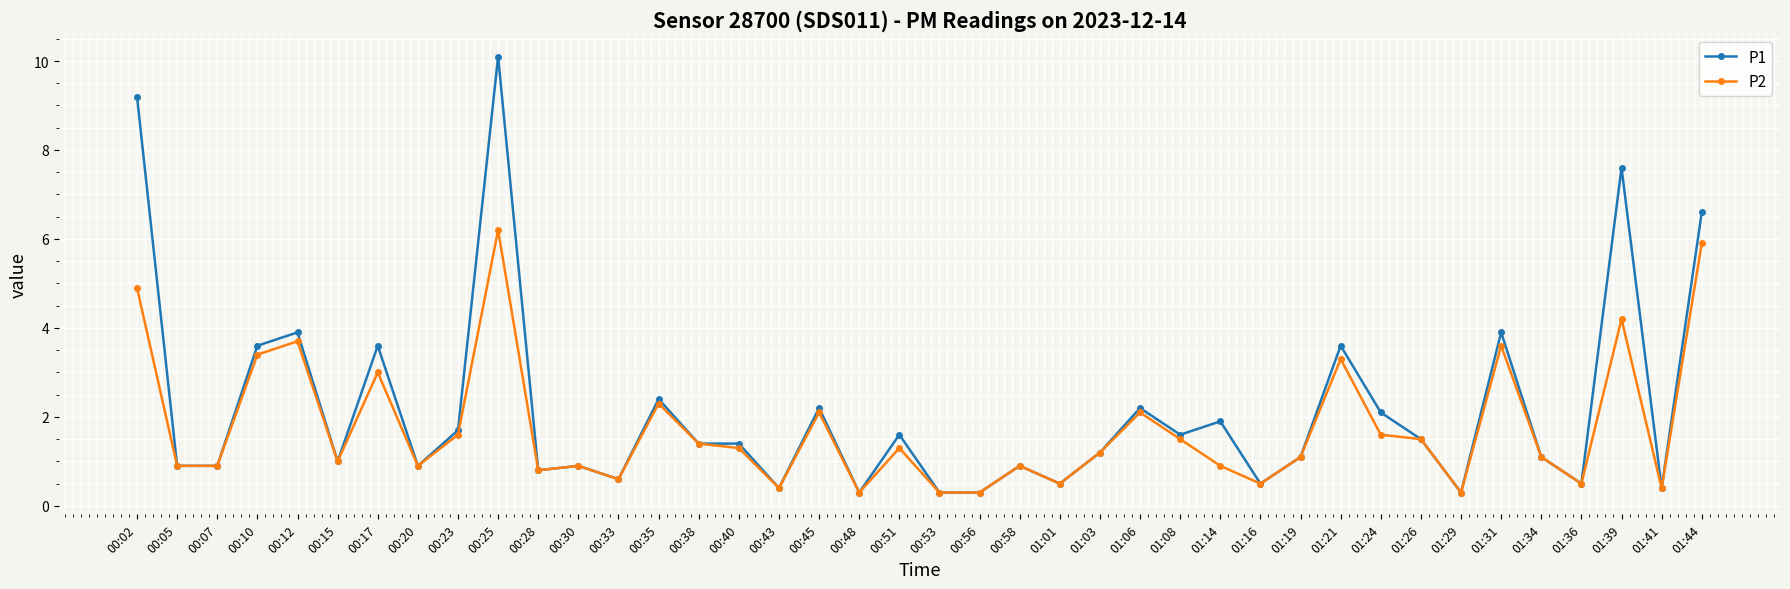

How many lines are shown in the chart?

2